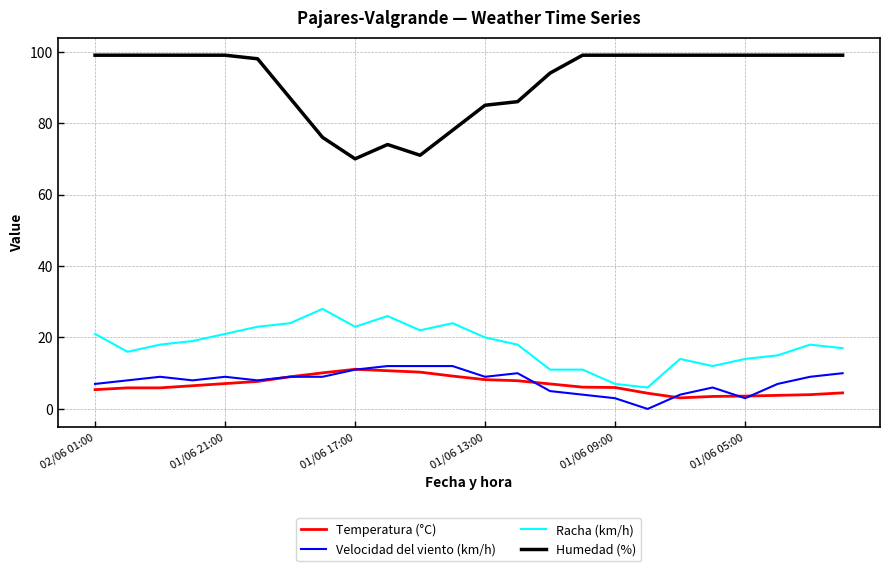

Which series has the largest total across all categories?

Humedad (%)